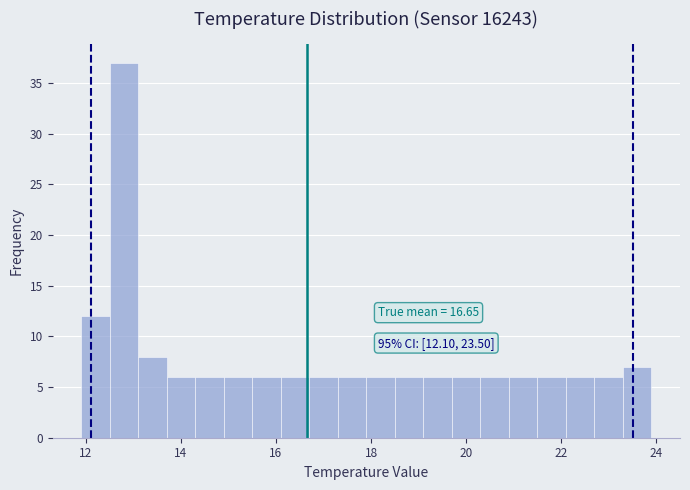

Read against the x-axis, roughly where is the centre of the tallest bar?

12.8